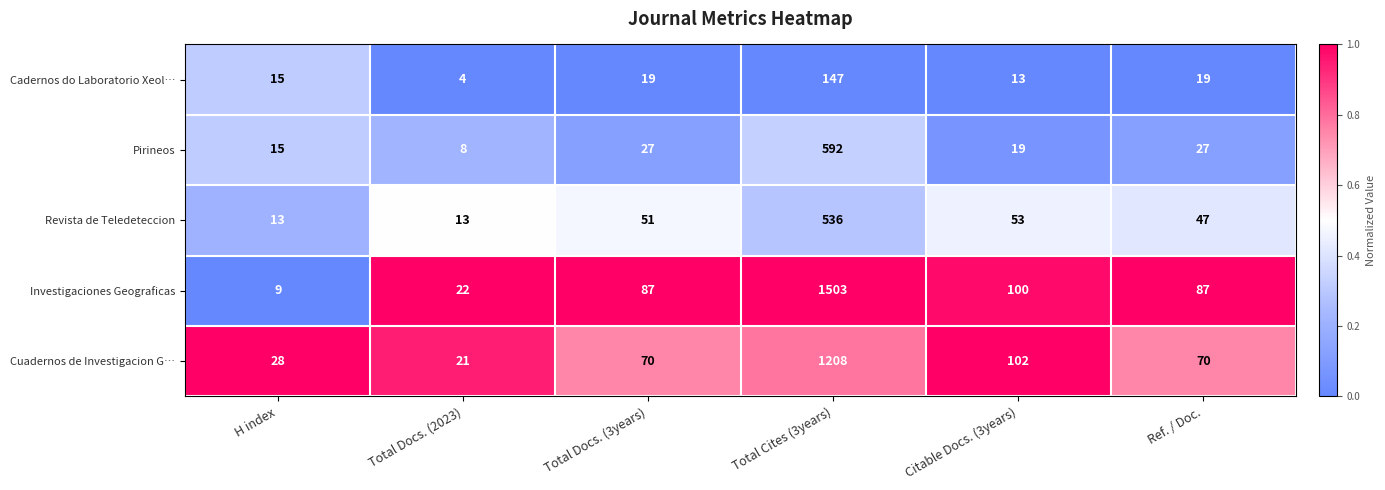

What is the difference between the Cadernos do Laboratorio Xeol… values at H index and Total Docs. (2023)?

11